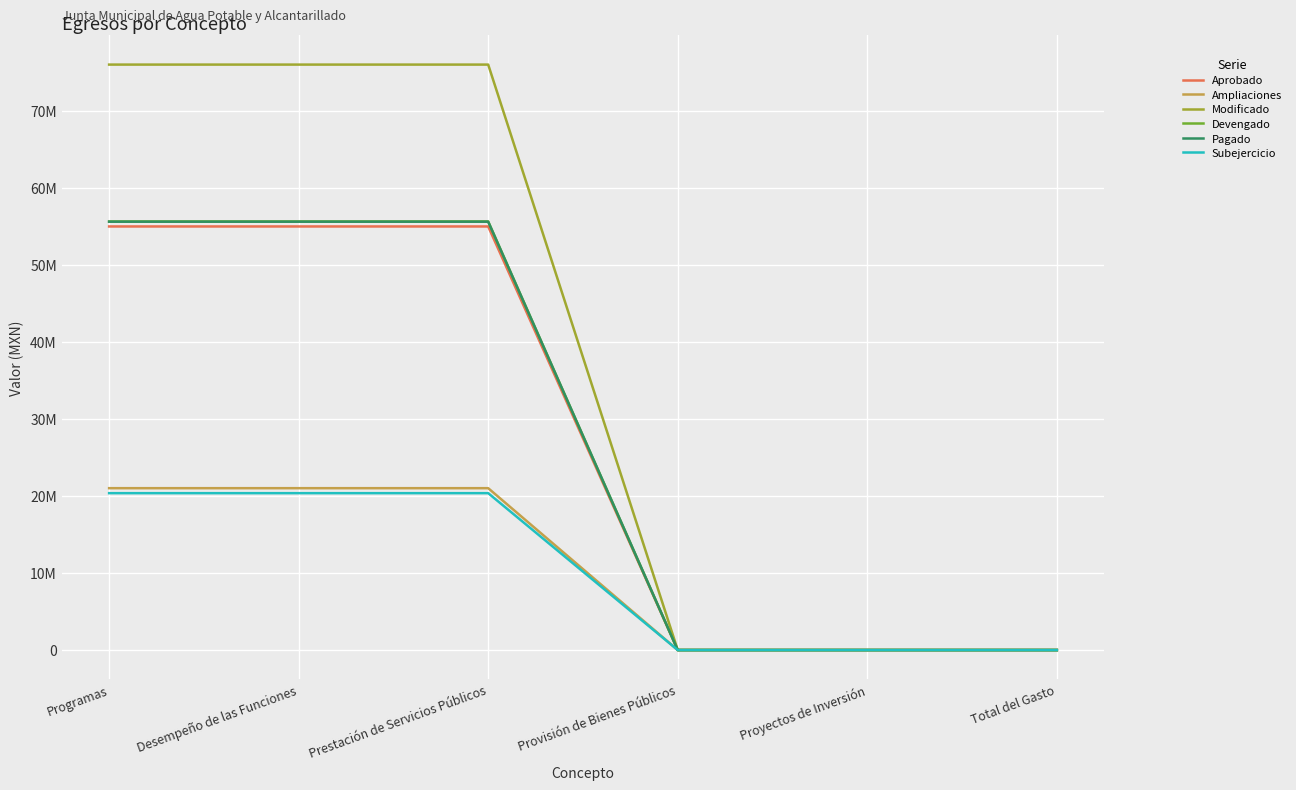

Does the chart have visible grid lines?

Yes